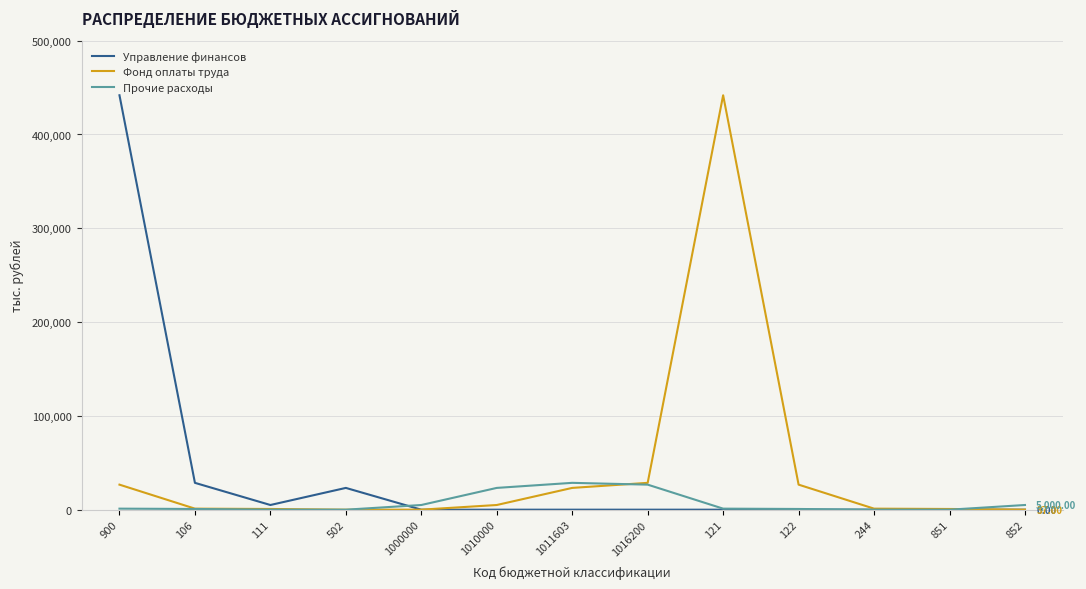

Where is the first local maximum for Управление финансов?

502